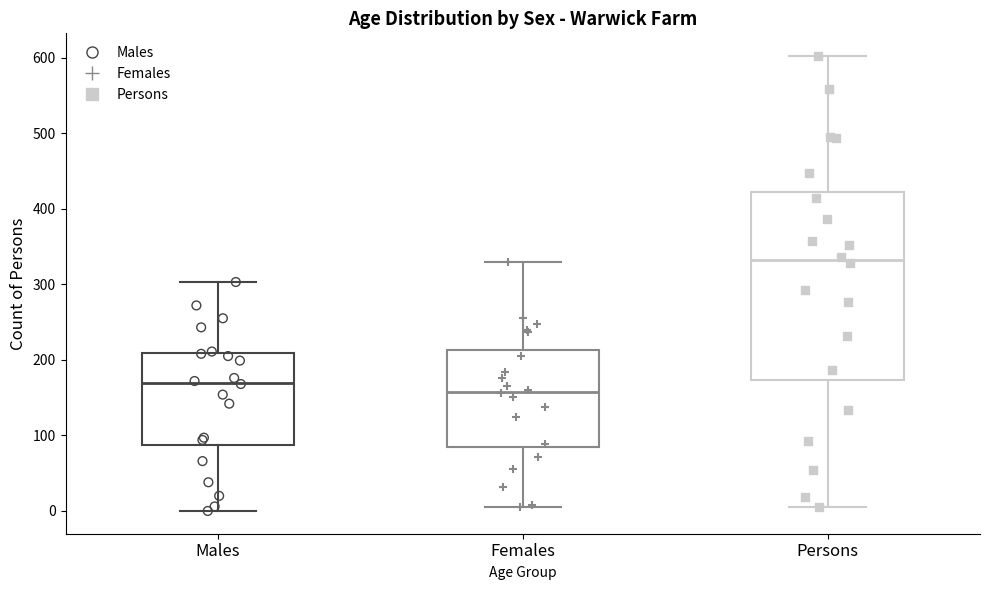

Which box is the tallest, from its lower edge to its upper edge?

Persons